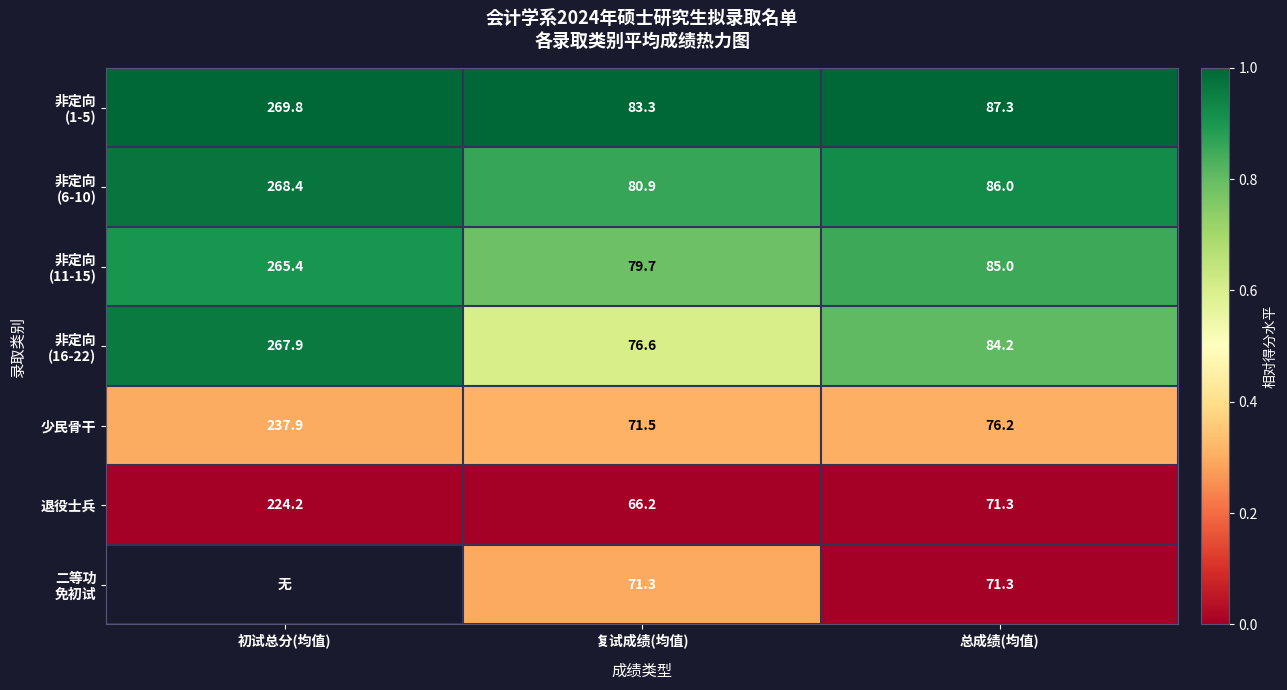

List the labels in order of 少民骨干 value, largest first.

初试总分(均值), 总成绩(均值), 复试成绩(均值)